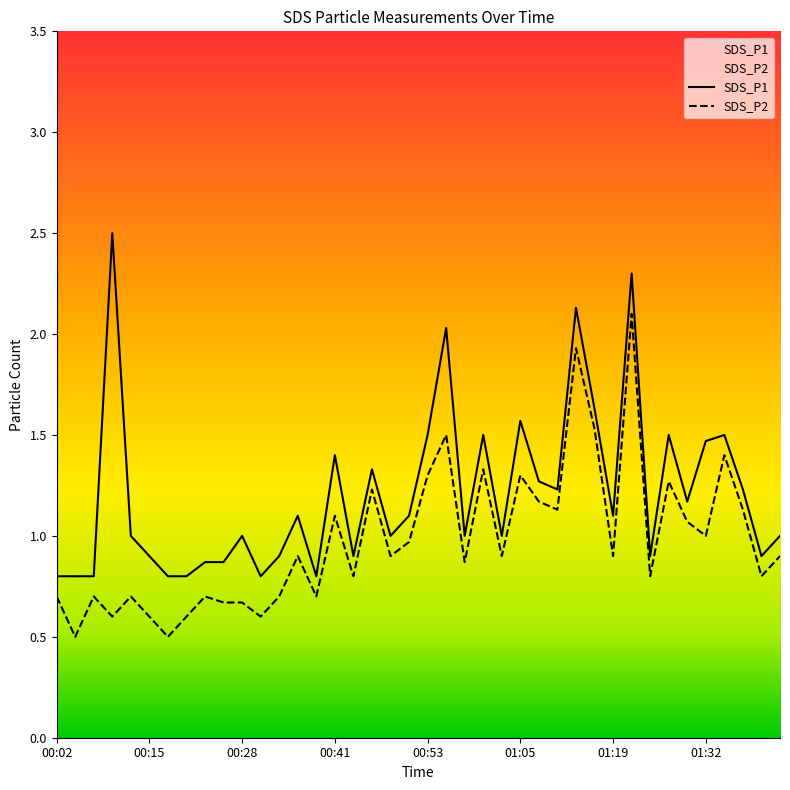

What is the highest value of the SDS_P2 series?

2.1